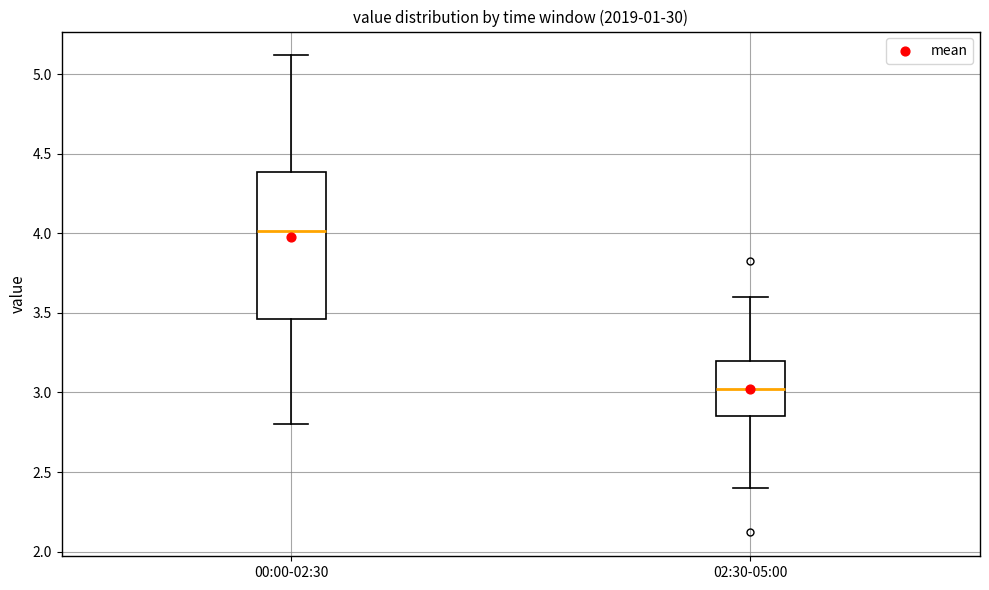

Which box is the tallest, from its lower edge to its upper edge?

00:00-02:30